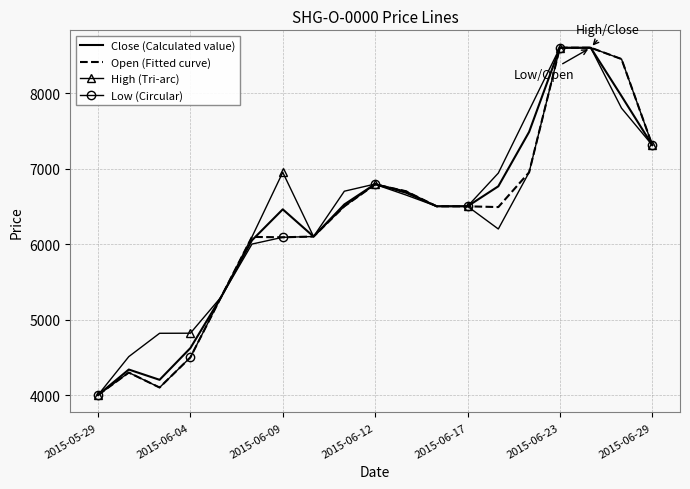

Rank the series by their average value, from lowest to highest.

Low (Circular), Open (Fitted curve), Close (Calculated value), High (Tri-arc)